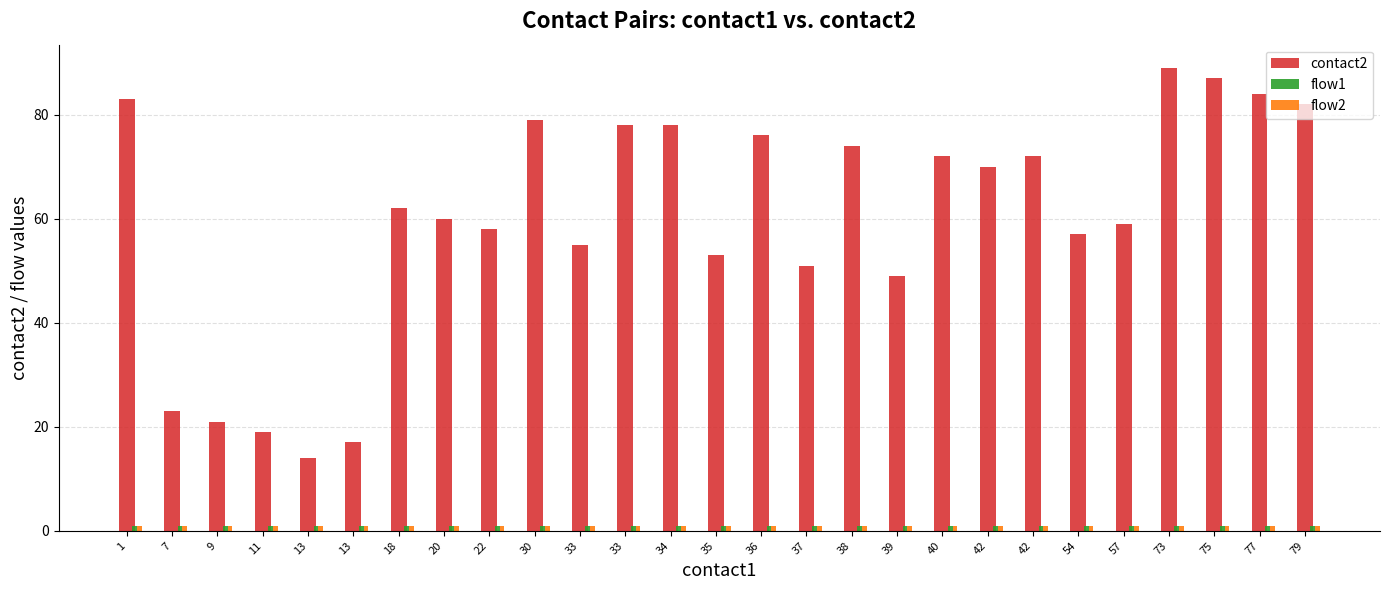

Reading left to right, list all the values displayed in this chart.

contact2: 83	23	21	19	14	17	62	60	58	79	55	78	78	53	76	51	74	49	72	70	72	57	59	89	87	84	82
flow1: 1	1	1	1	1	1	1	1	1	1	1	1	1	1	1	1	1	1	1	1	1	1	1	1	1	1	1
flow2: 1	1	1	1	1	1	1	1	1	1	1	1	1	1	1	1	1	1	1	1	1	1	1	1	1	1	1